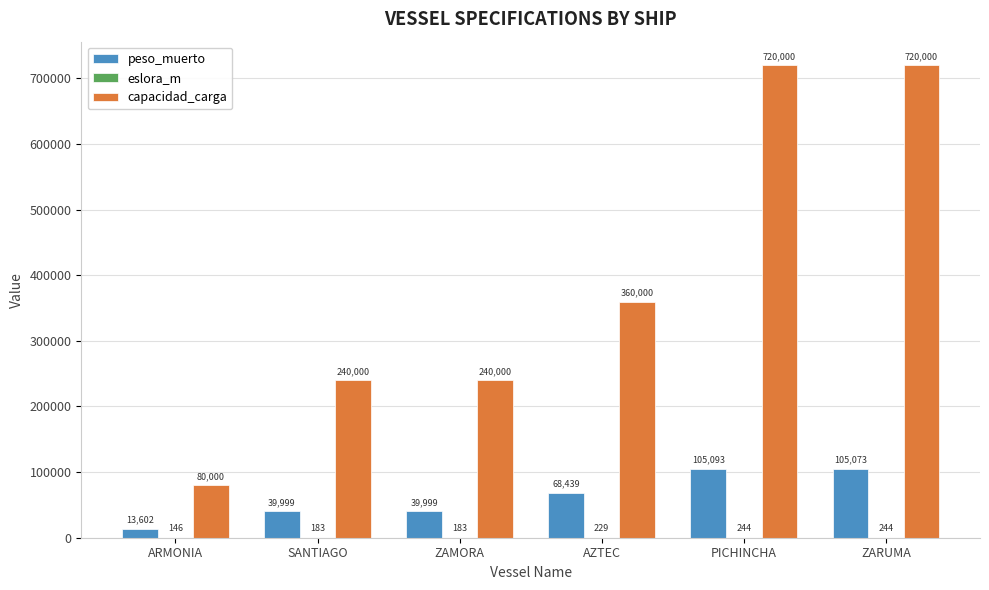

What is the sum of all capacidad_carga values?

2360000.0